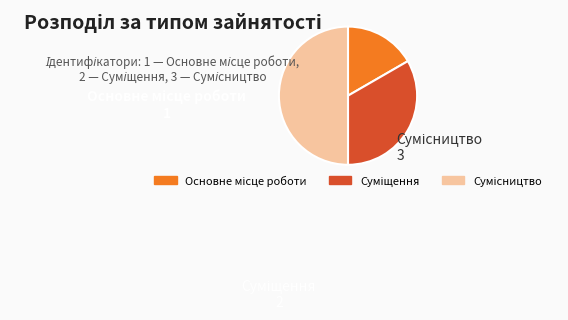

Is Сумісництво the majority of the pie?

No